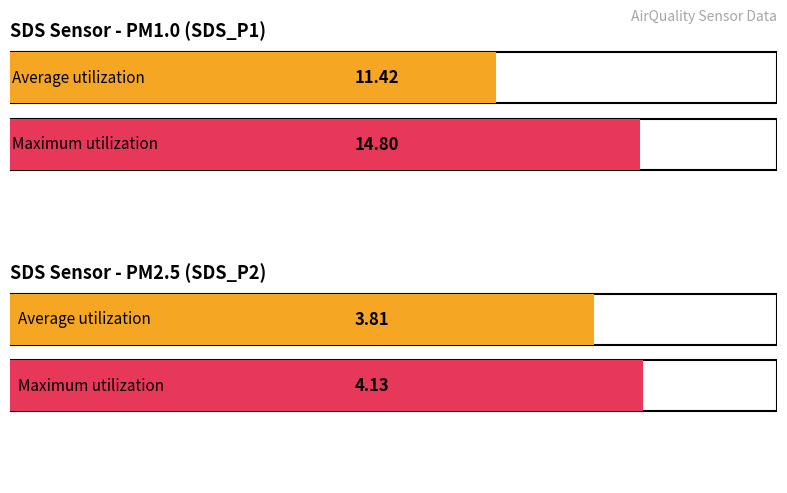

List the series in order of their peak value, highest first.

SDS_P1, SDS_P2